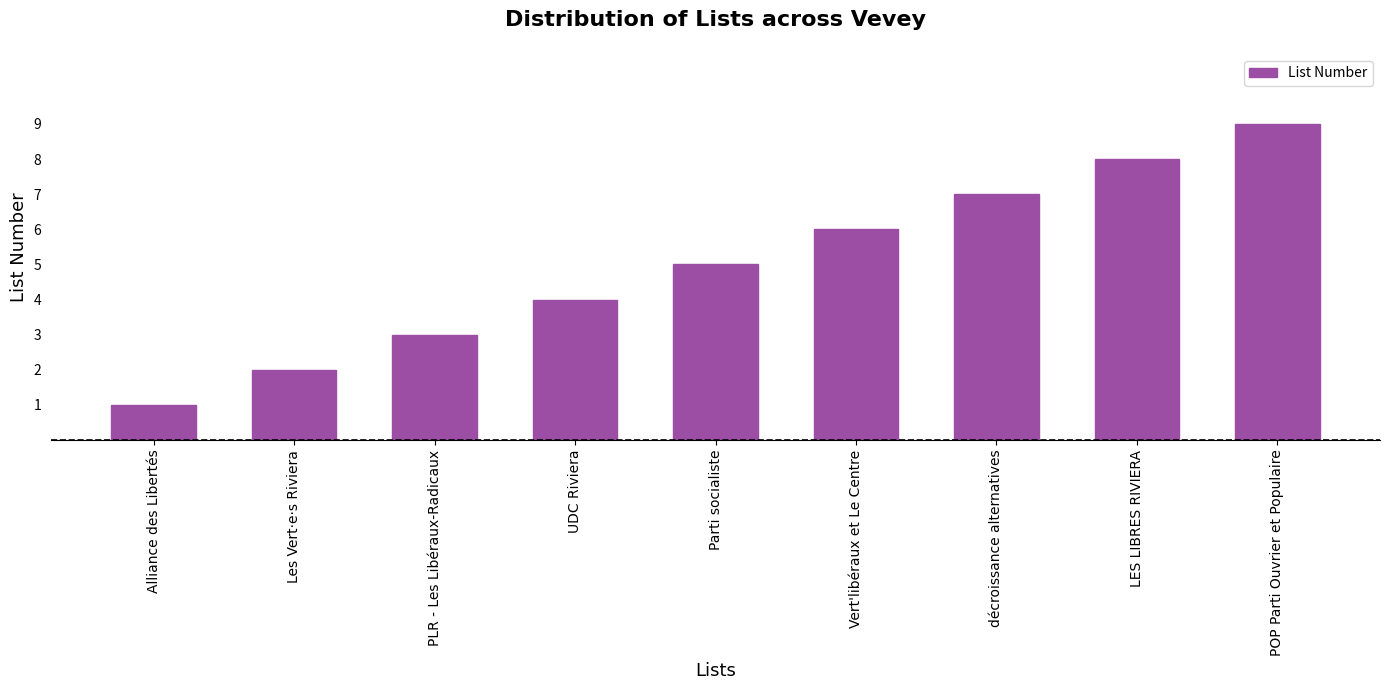

How many data points are less than 5?

4